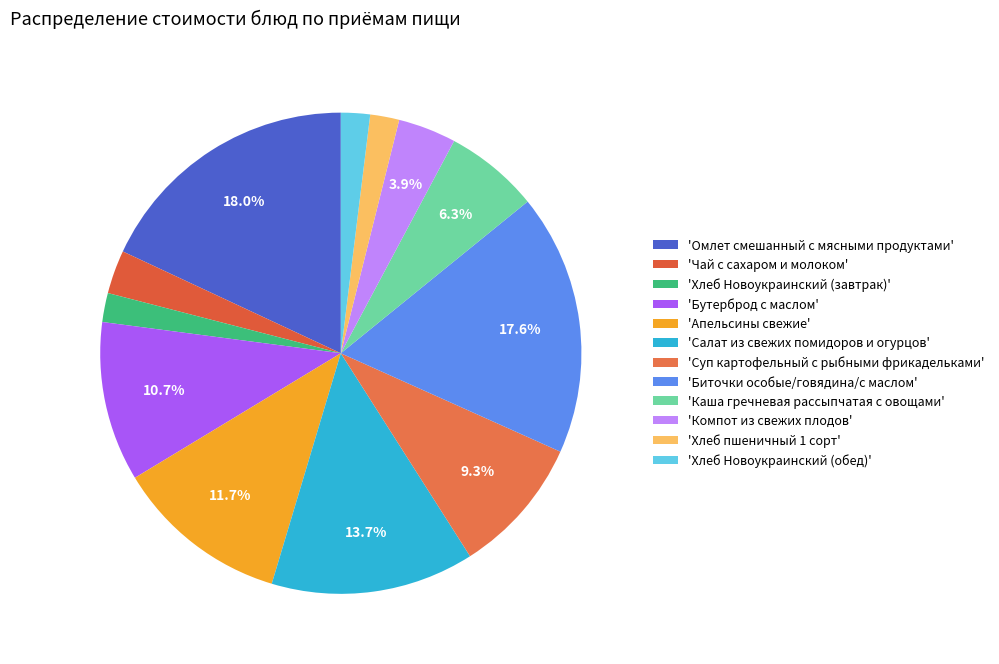

To the nearest percent, what is the average slice percentage?

8%